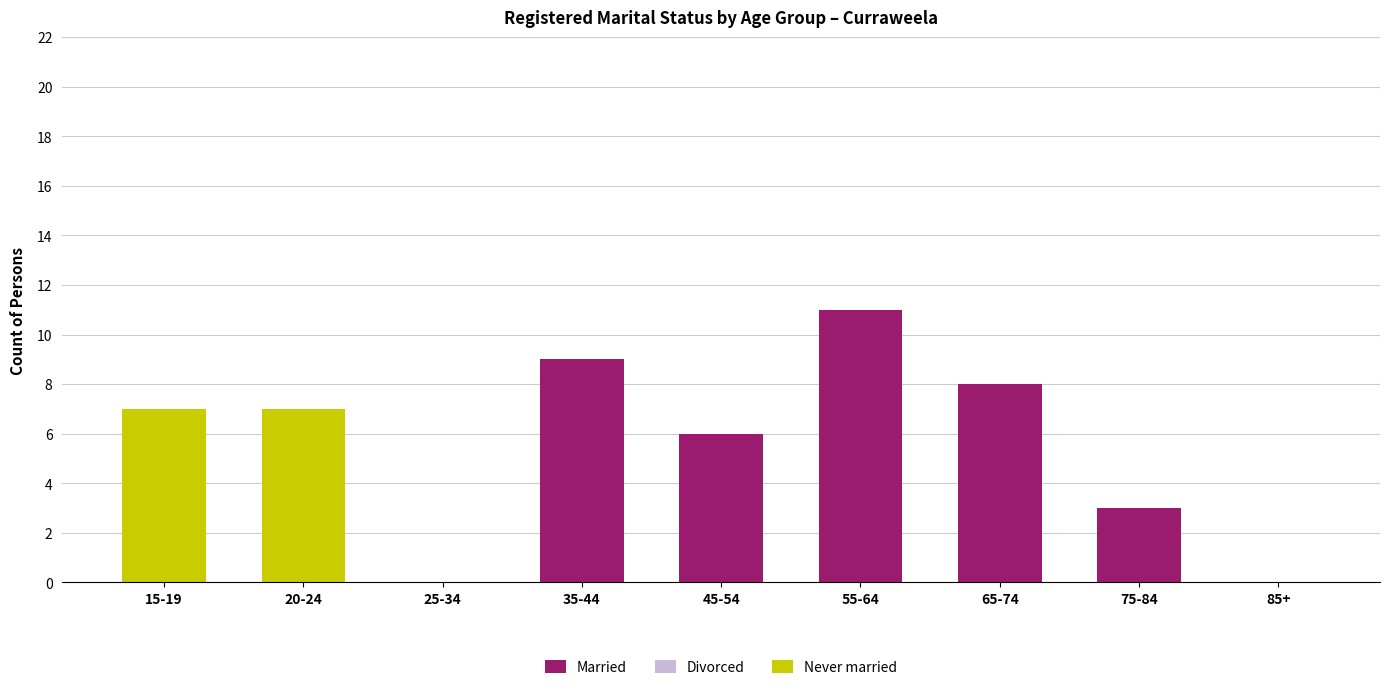

What is the highest value of the Married series?

11